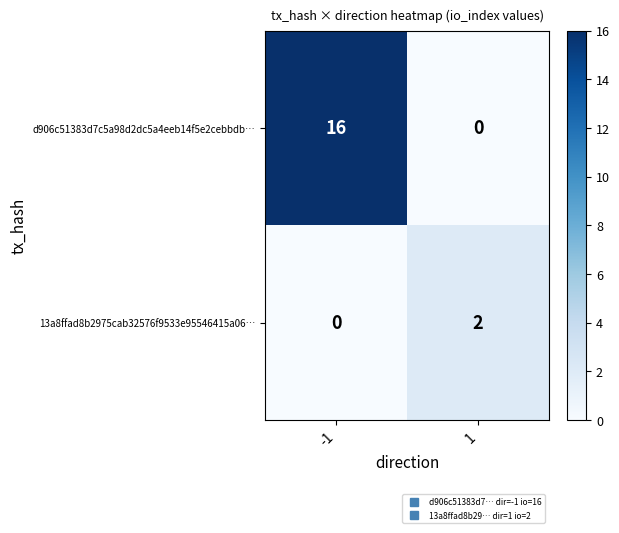

What is the difference between the highest and lowest values at 1?

2